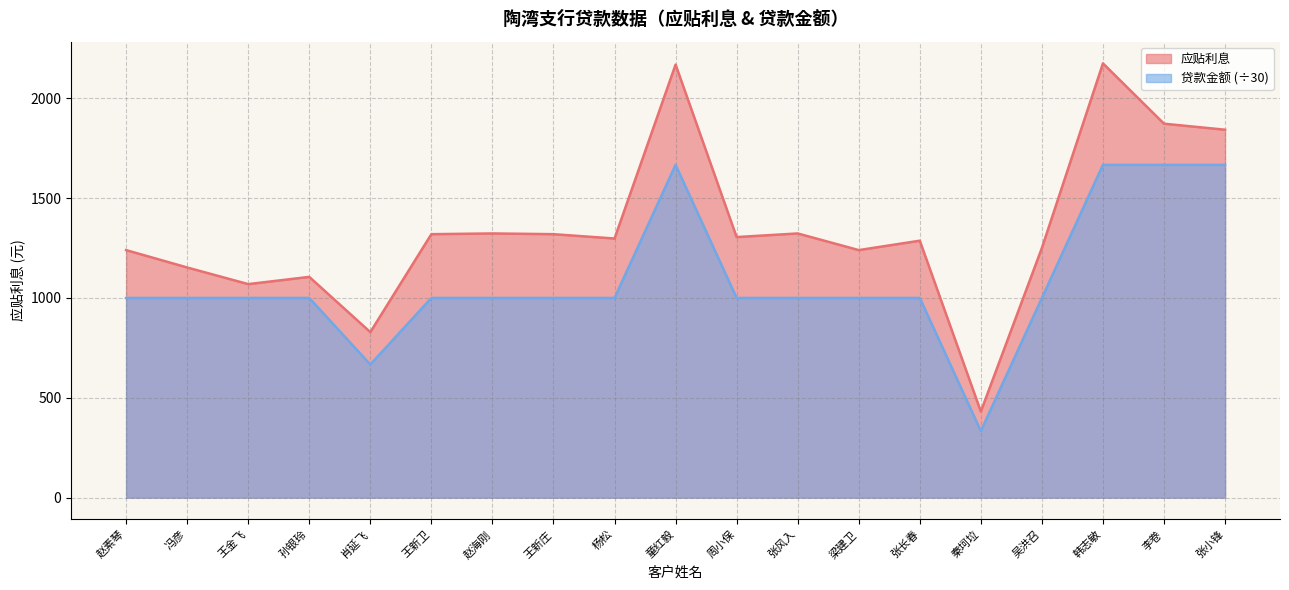

How many lines are shown in the chart?

2